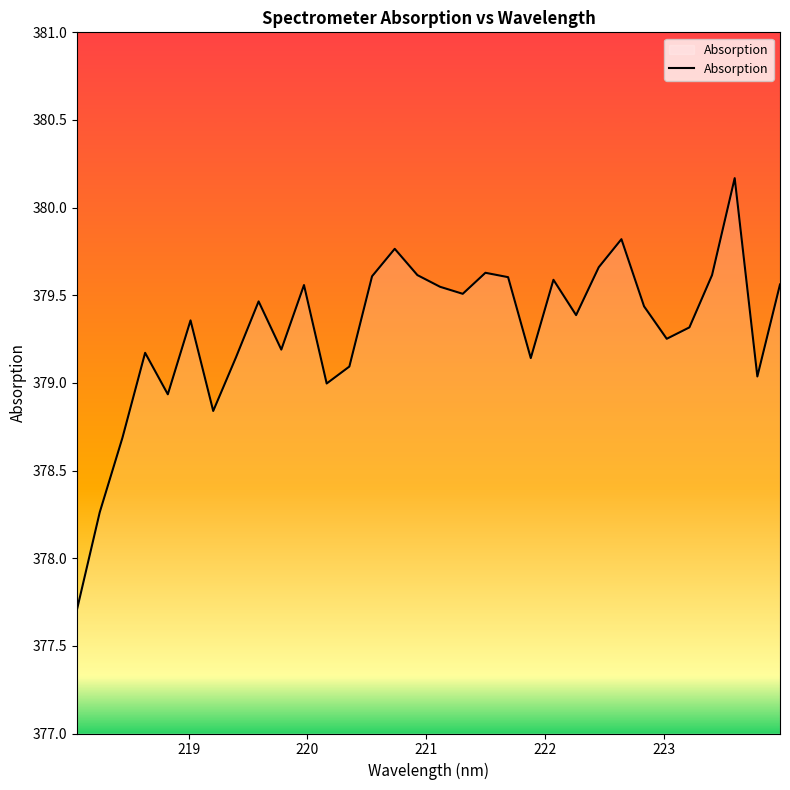

What is the difference between the maximum and minimum values?

2.5